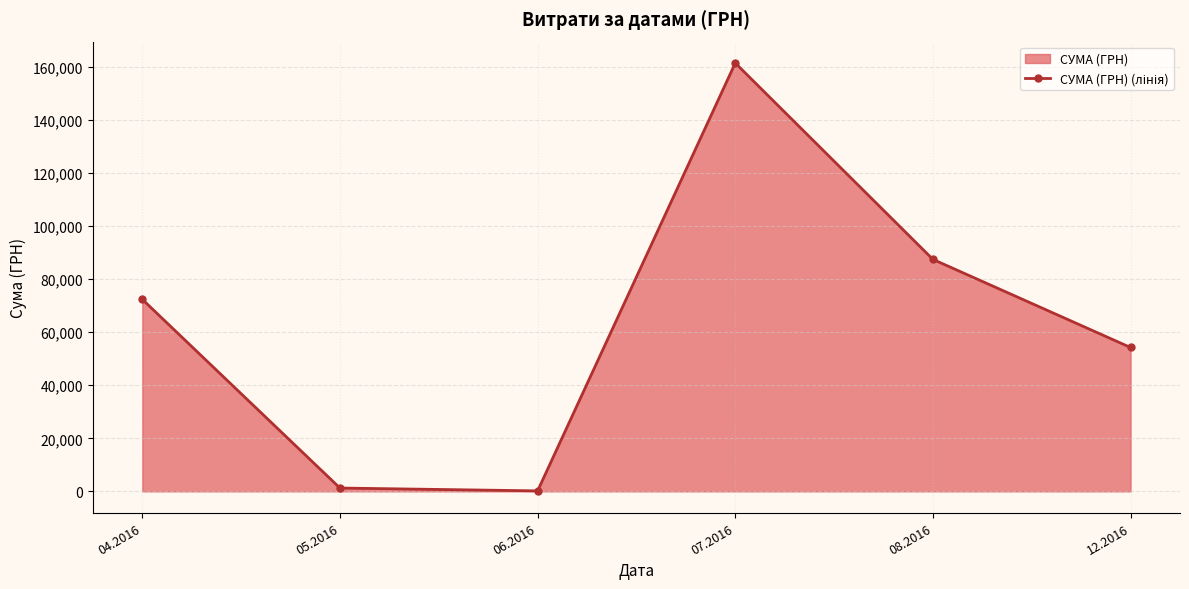

How many points are higher than both their immediate neighbors (excluding endpoints)?

1